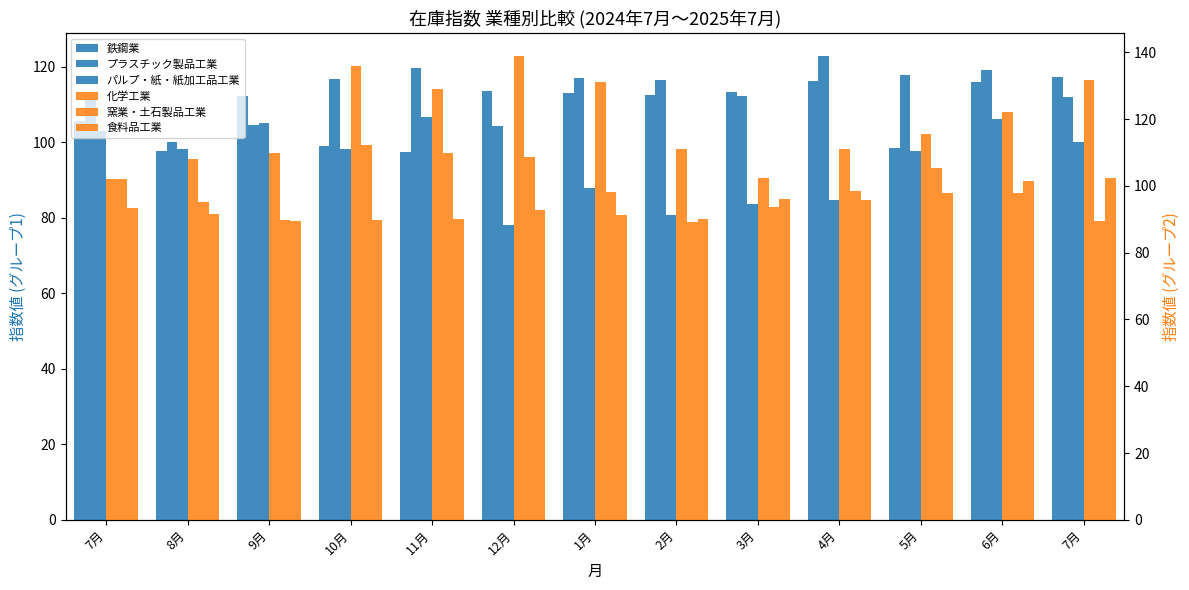

The value of 食料品工業 at 8月 is 91.7. True or false?

True